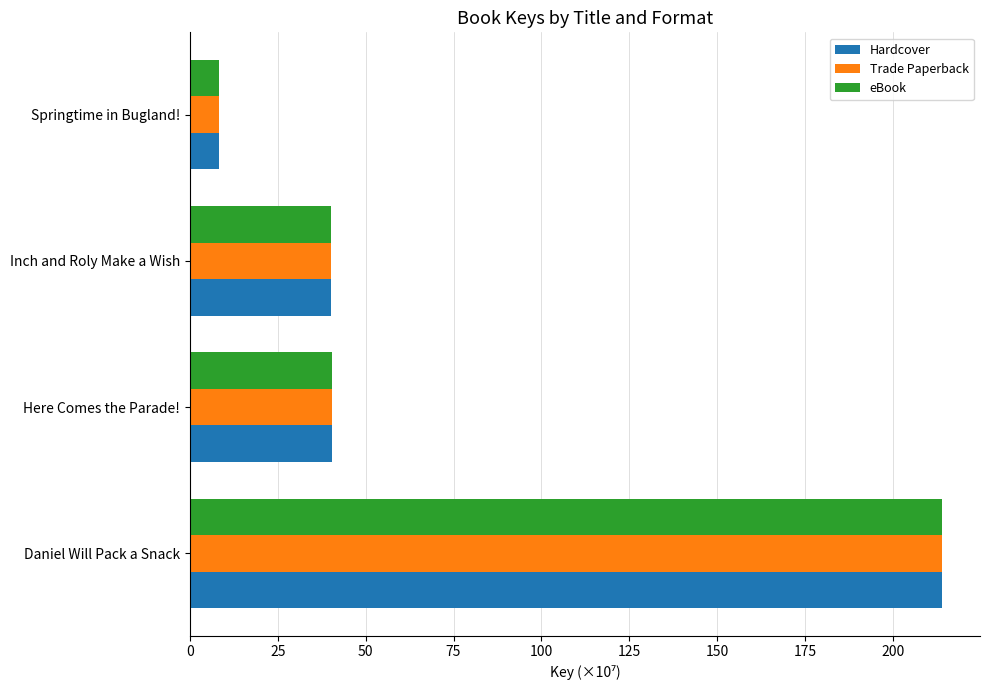

What is the approximate value of Hardcover at Here Comes the Parade!?

40.3